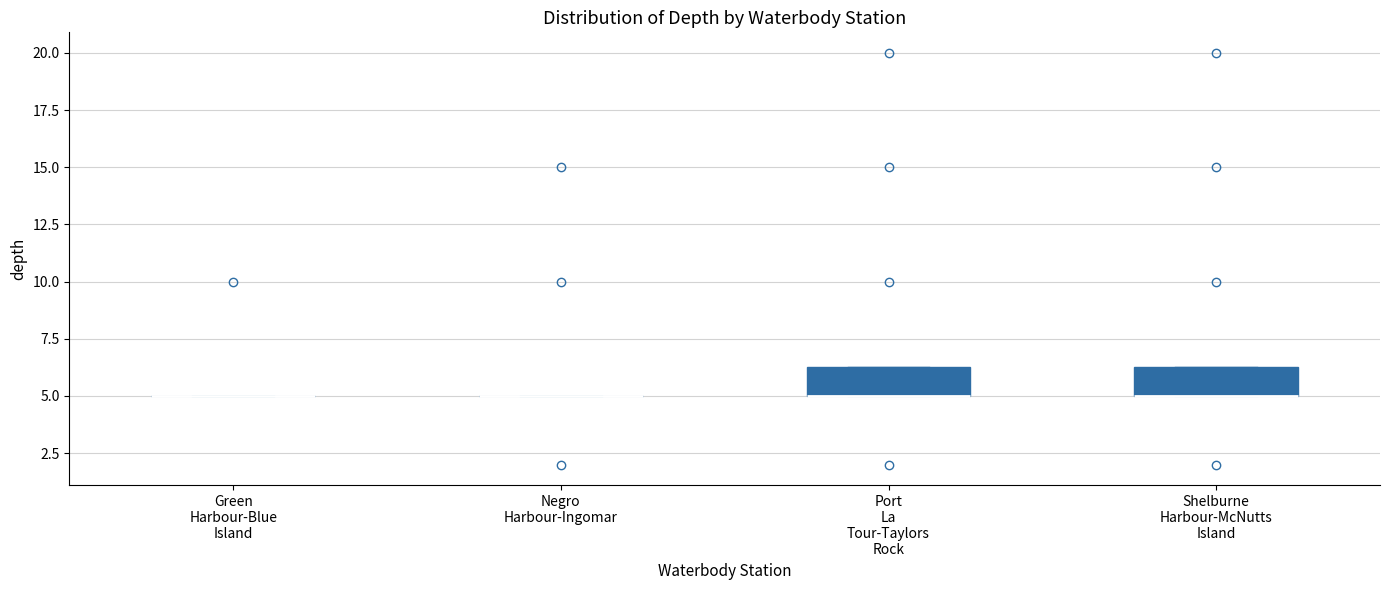

Reading left to right, read every box against the y-axis: the position of its median line, the range the box covers, and the ends of its whiskers. The values are not printed on the chart, so give them approximately, as read against the axis.

Green Harbour-Blue Island: box collapsed to a line at 5.0, whiskers 5.0 to 5.0
Negro Harbour-Ingomar: box collapsed to a line at 5.0, whiskers 5.0 to 5.0
Port La Tour-Taylors Rock: median 5.0 (drawn on the box's lower edge), box 5.0 to 6.5, whiskers 5.0 to 6.5
Shelburne Harbour-McNutts Island: median 5.0 (drawn on the box's lower edge), box 5.0 to 6.5, whiskers 5.0 to 6.5